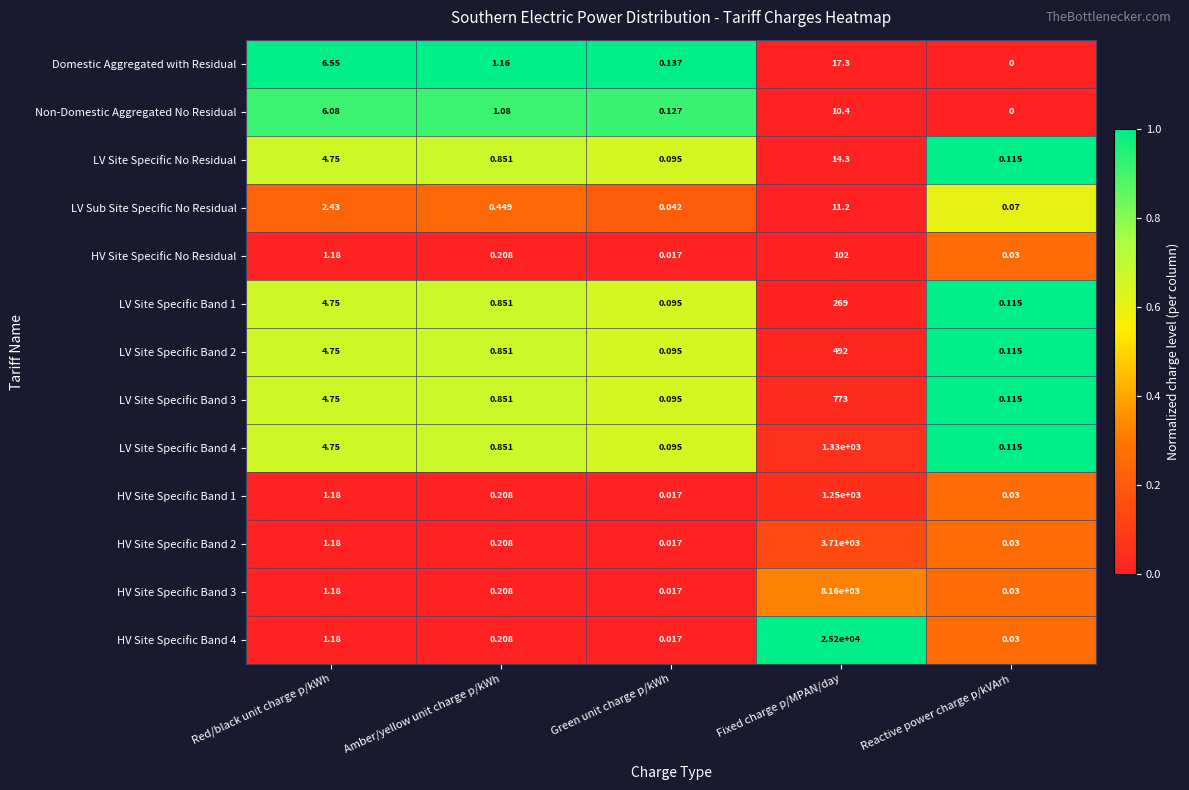

At which category is the sum across all series the highest?

Fixed charge p/MPAN/day